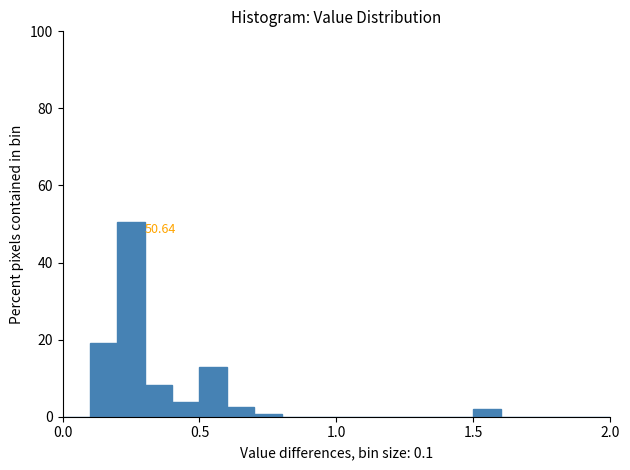

Read against the x-axis, roughly where is the centre of the tallest bar?

0.25